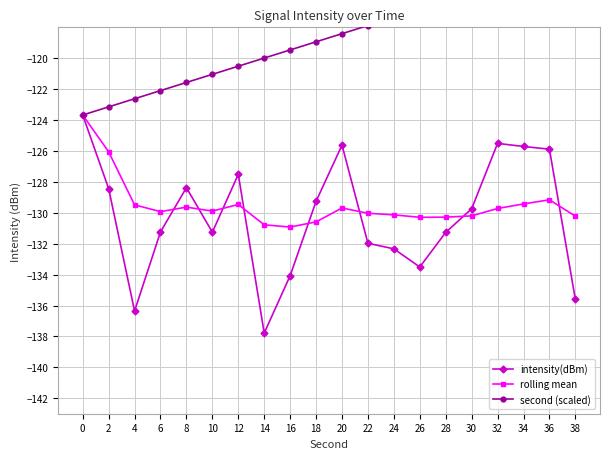

How many interior local valleys does the intensity(dBm) series have?

4